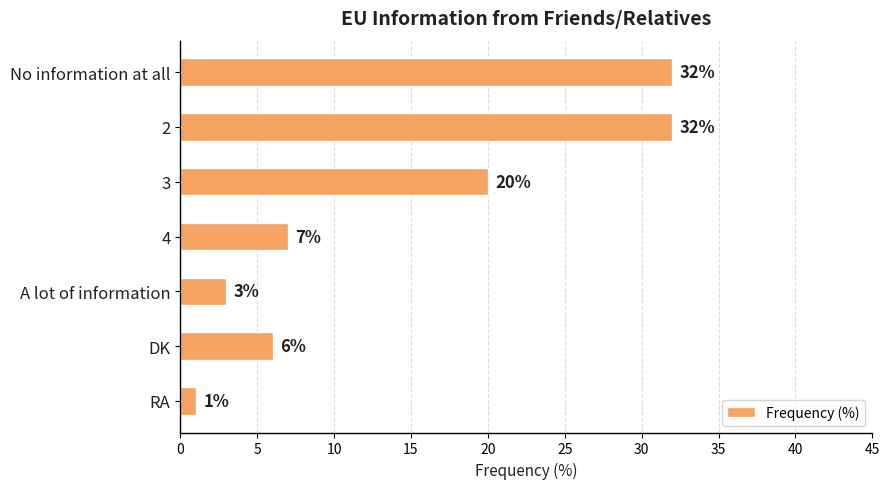

The value at DK is 6. True or false?

True